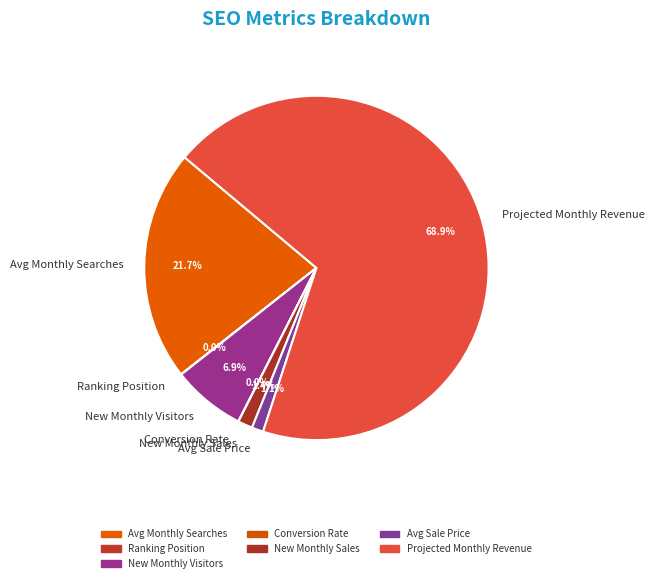

What percentage is NOT represented by New Monthly Visitors?

93.1%